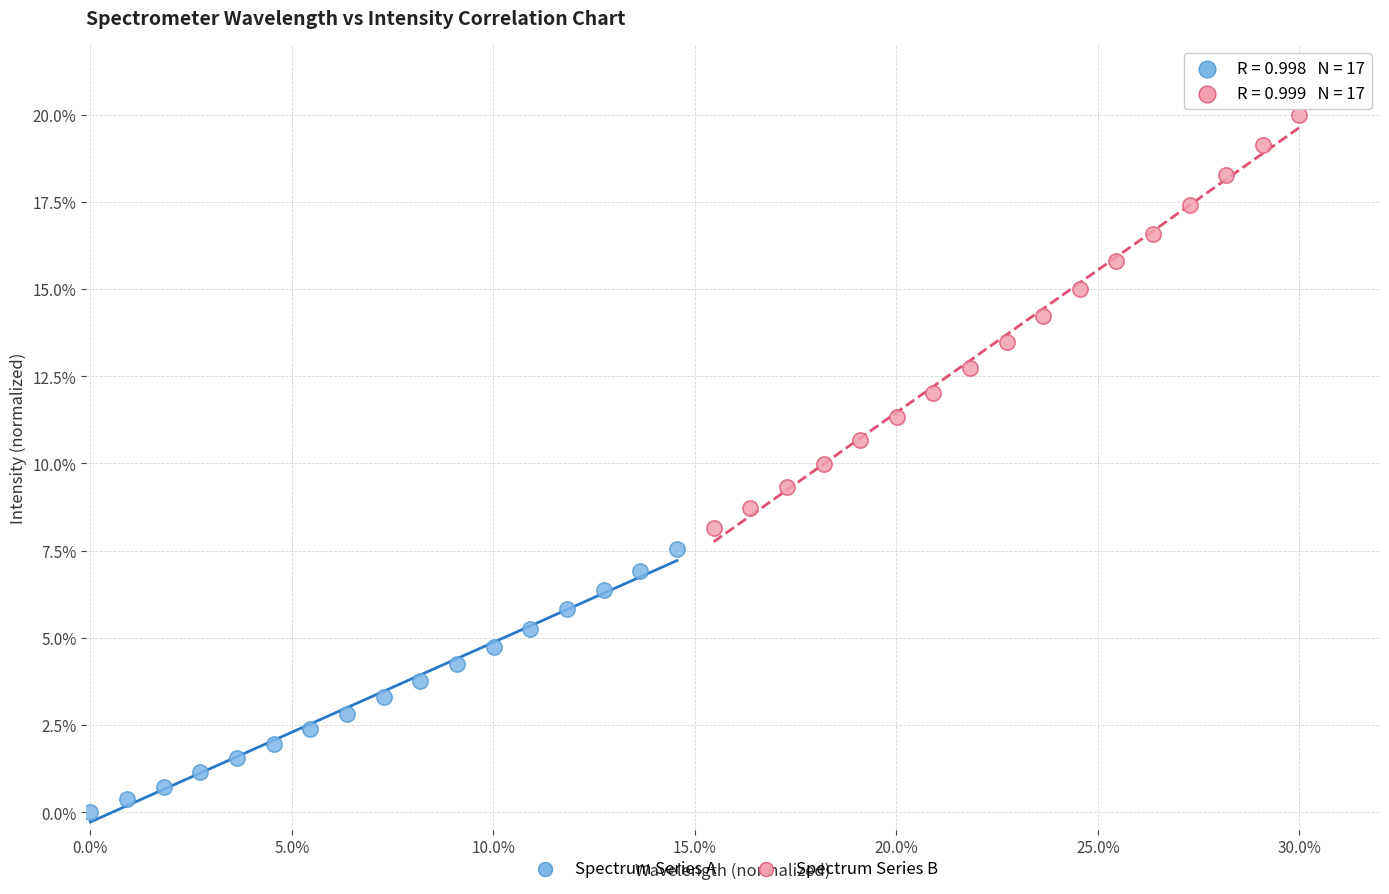

Which series contains the lowest Y value?

Spectrum Series A